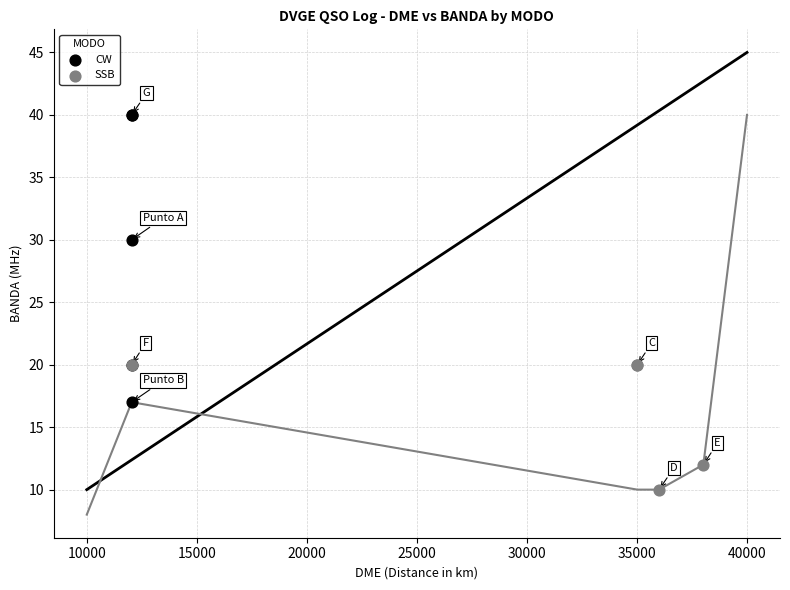

Which series has the widest spread of Y values?

CW